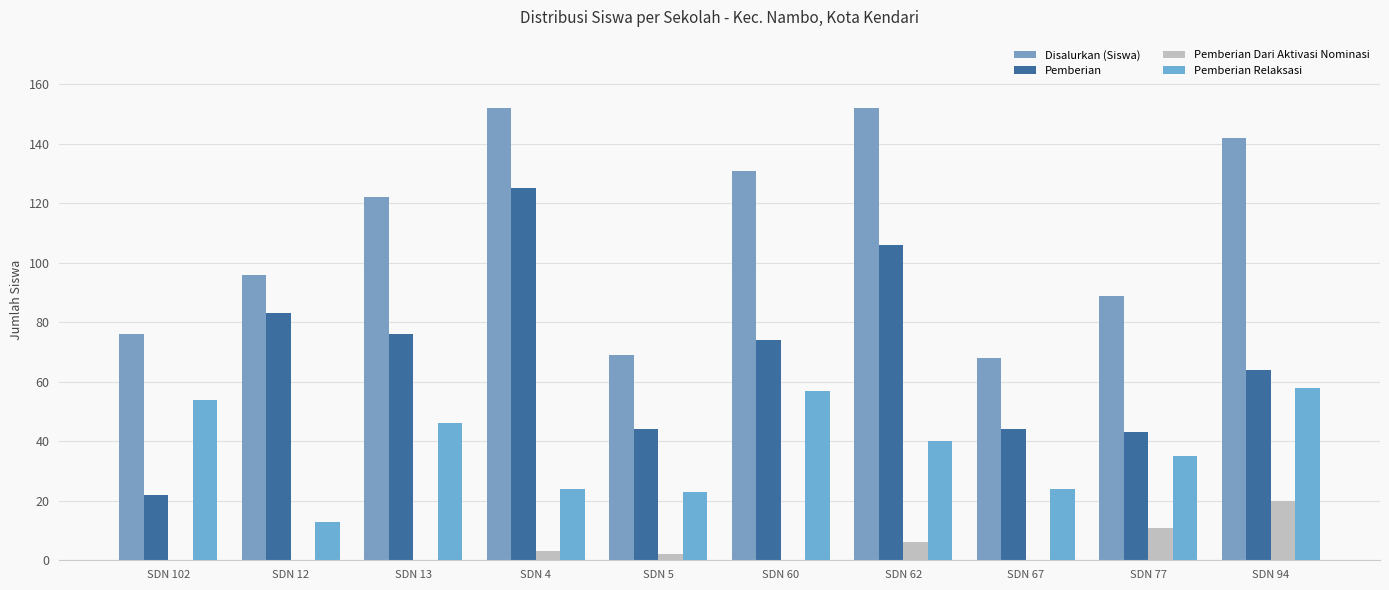

Reading left to right, transcribe all the data shown in this chart.

Disalurkan (Siswa): SDN 102=76	SDN 12=96	SDN 13=122	SDN 4=152	SDN 5=69	SDN 60=131	SDN 62=152	SDN 67=68	SDN 77=89	SDN 94=142
Pemberian: SDN 102=22	SDN 12=83	SDN 13=76	SDN 4=125	SDN 5=44	SDN 60=74	SDN 62=106	SDN 67=44	SDN 77=43	SDN 94=64
Pemberian Dari Aktivasi Nominasi: SDN 102=0	SDN 12=0	SDN 13=0	SDN 4=3	SDN 5=2	SDN 60=0	SDN 62=6	SDN 67=0	SDN 77=11	SDN 94=20
Pemberian Relaksasi: SDN 102=54	SDN 12=13	SDN 13=46	SDN 4=24	SDN 5=23	SDN 60=57	SDN 62=40	SDN 67=24	SDN 77=35	SDN 94=58